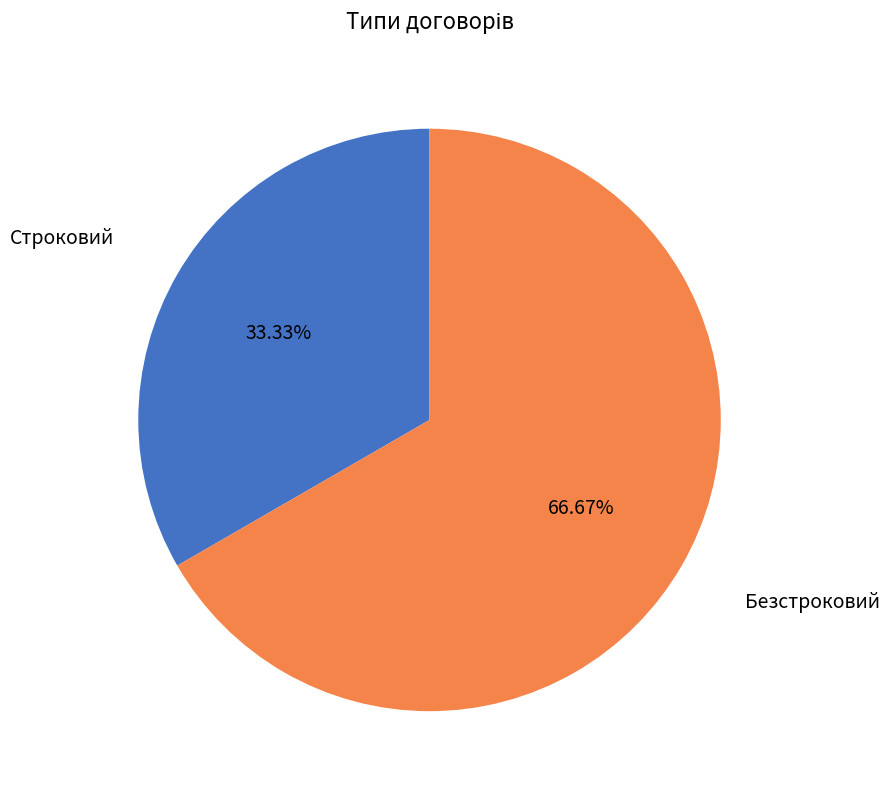

Is there any slice that represents more than half of the pie?

Yes